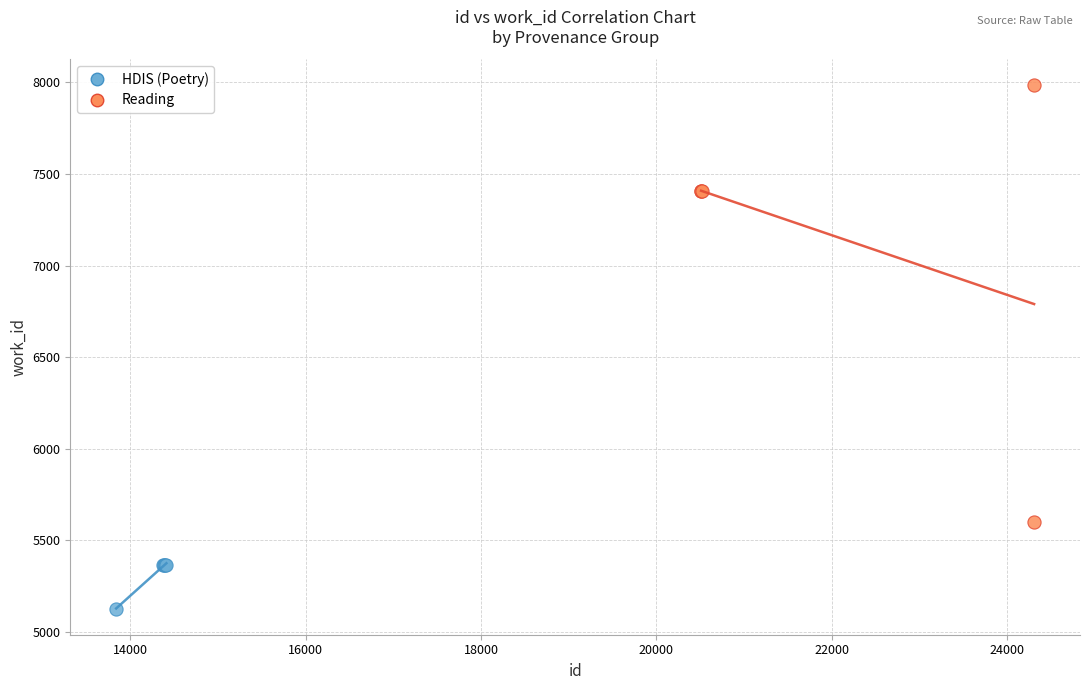

Which series reaches the maximum Y coordinate?

Reading